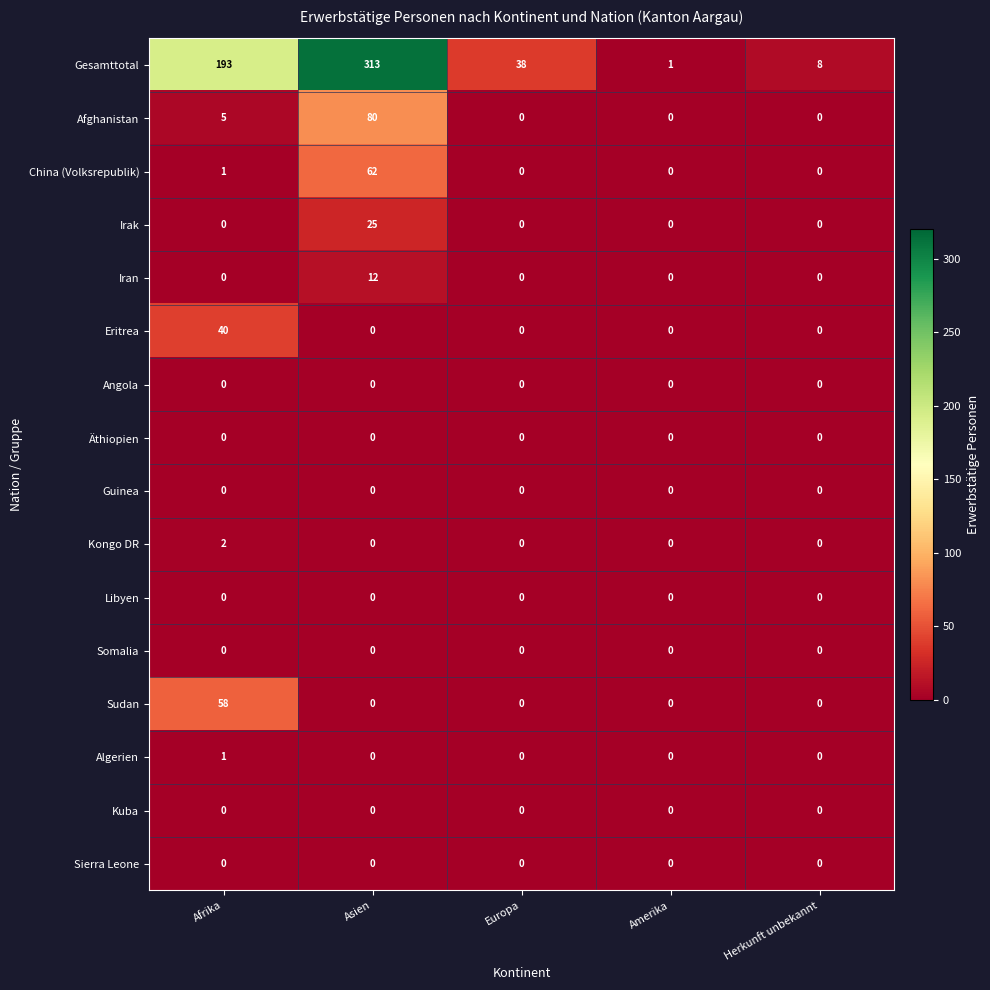

Where is Afghanistan nearest to the value 40?

Afrika